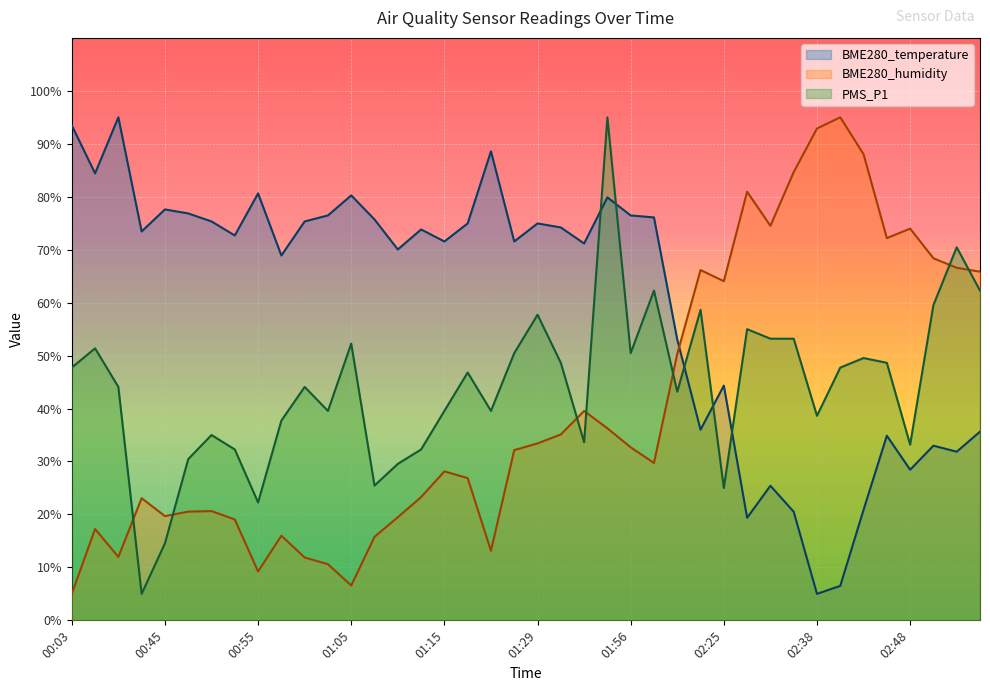

At which category is the sum across all series the highest?

01:51